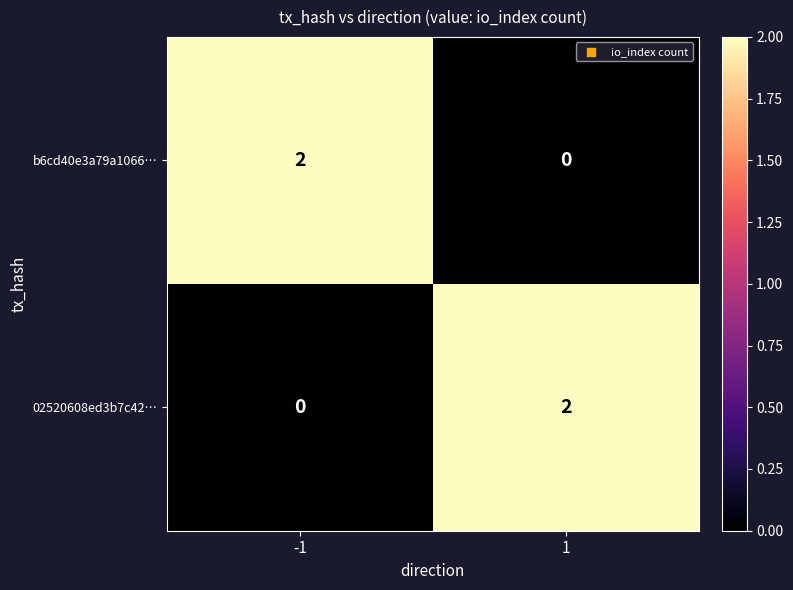

Is the value of b6cd40e3a79a1066… at -1 greater than the value of 02520608ed3b7c42… at -1?

Yes